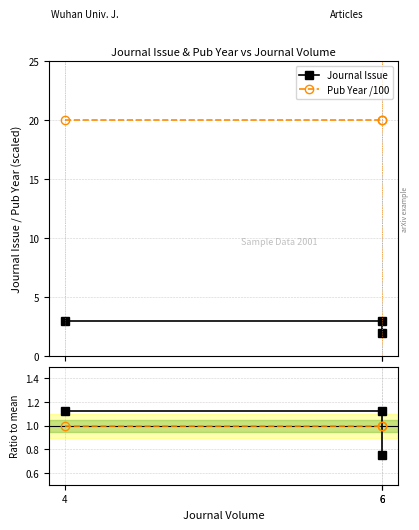

Reading right to left, what are all the values shown in this chart?

Journal Issue: 6=2.0	6=3.0	4=3.0
Pub Year /100: 6=20.0	6=20.0	4=20.0
Issue ratio: 6=0.8	6=1.1	4=1.1
Year ratio: 6=1.0	6=1.0	4=1.0